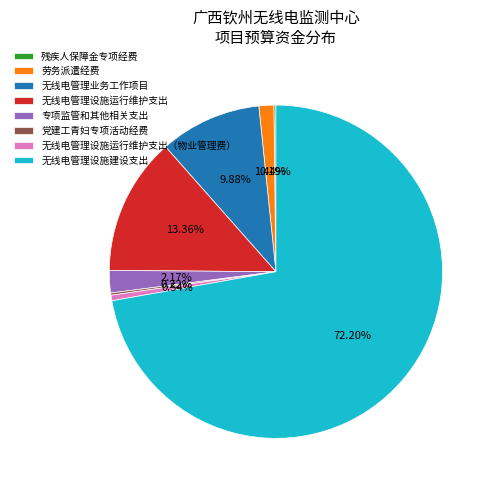

Is 无线电管理设施建设支出 the majority of the pie?

Yes